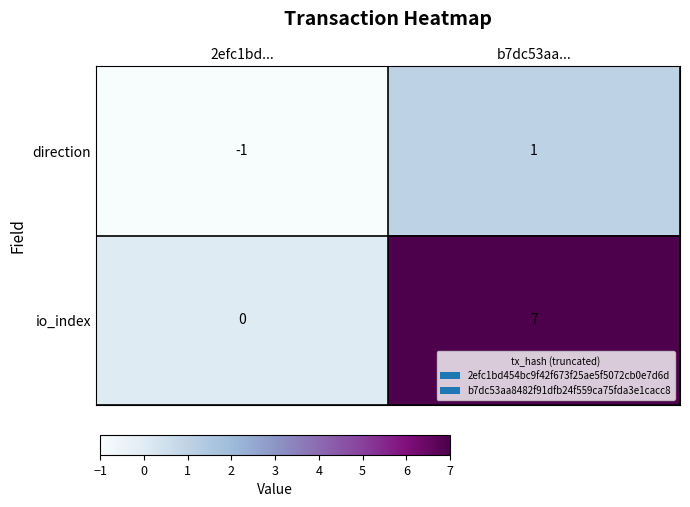

What is the difference between the io_index values at b7dc53aa... and 2efc1bd...?

7